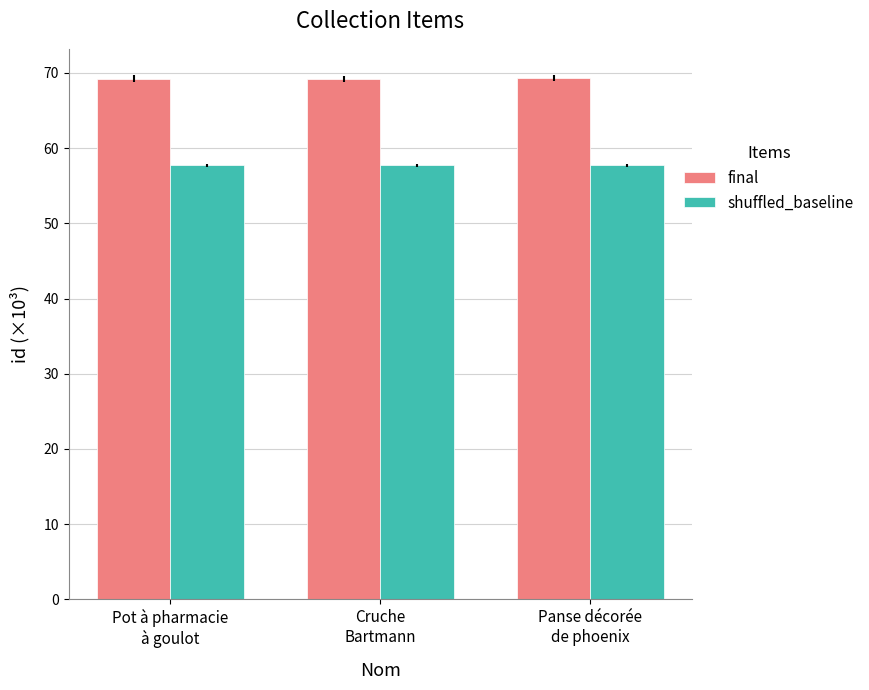

Is it true that shuffled_baseline equals 57.8 at Panse décorée
de phoenix?

True